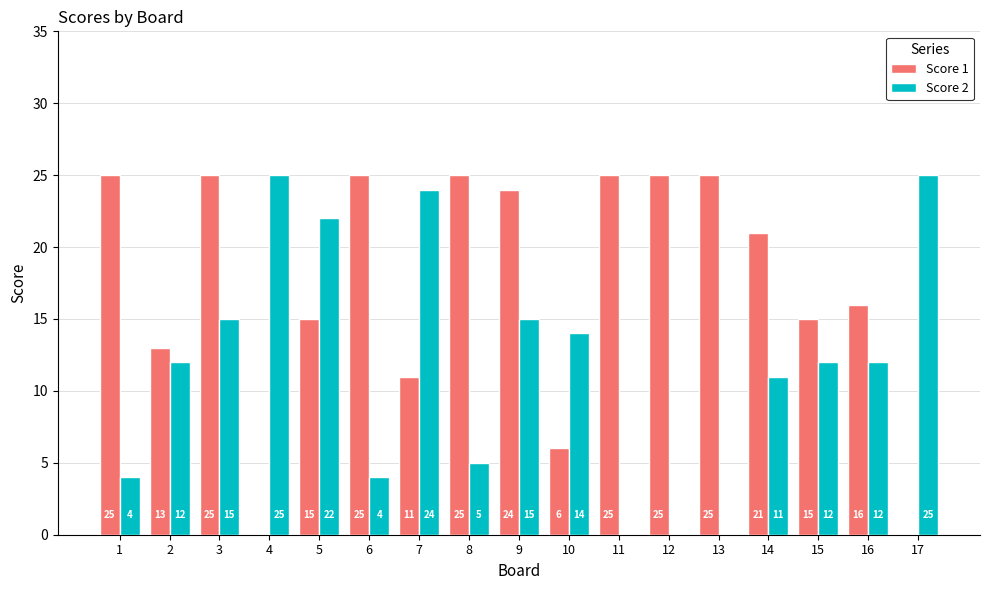

What is the total value across all series at 12?

25